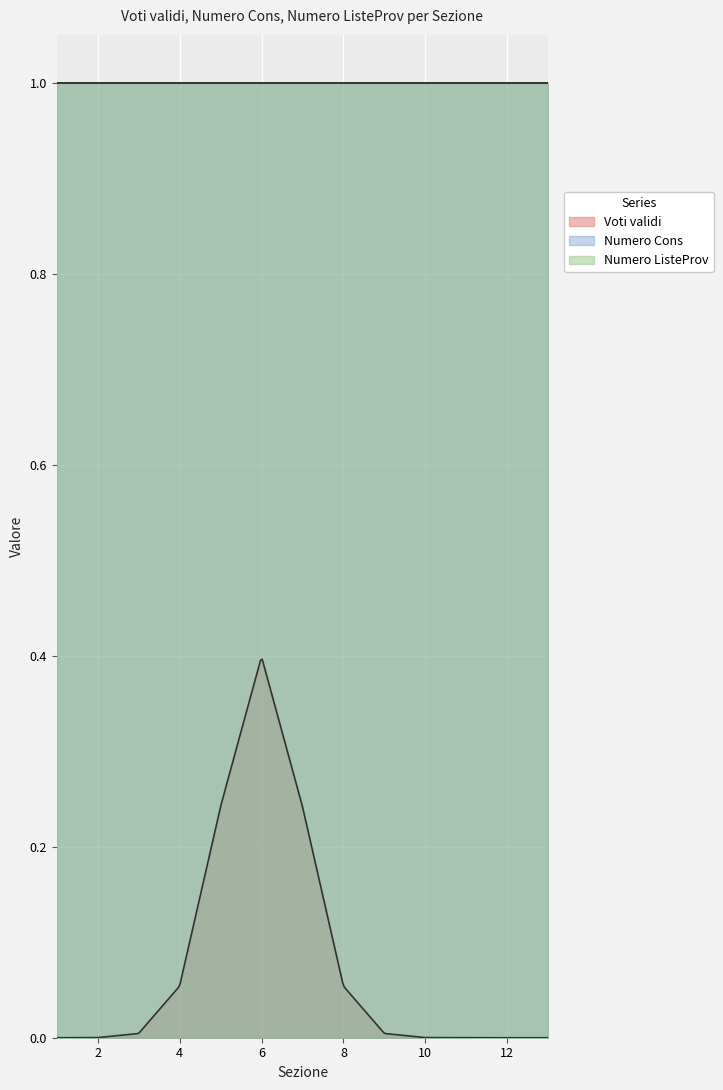

What is the total value across all series at 10?

2